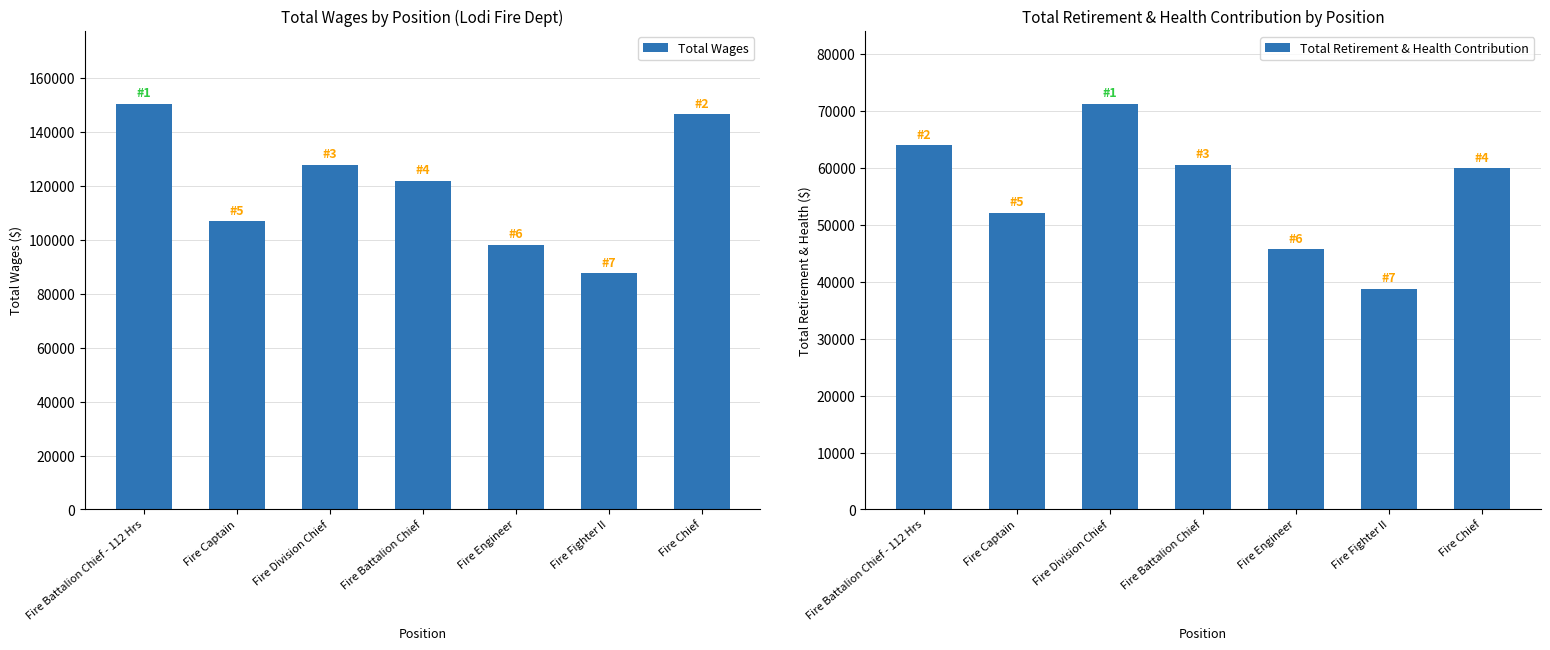

What is the minimum value for Total Wages?

87661.0